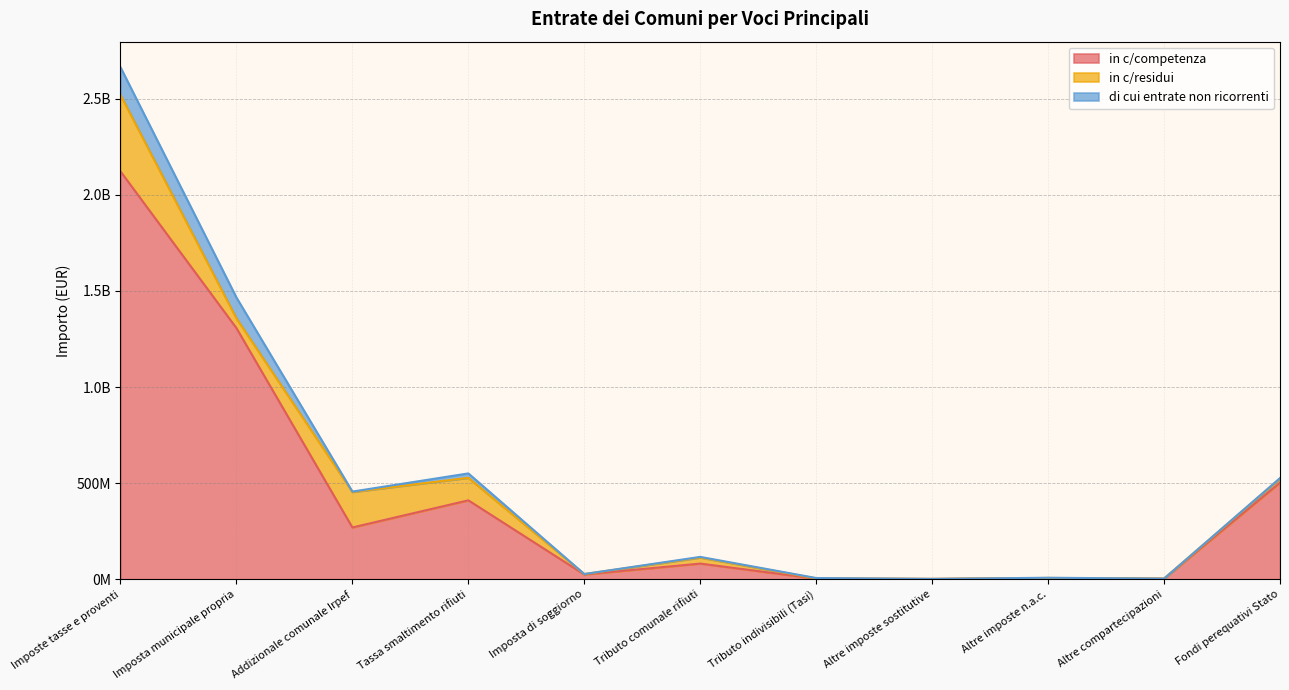

Which series ends up on top after the final intersection of di cui entrate non ricorrenti and in c/residui?

in c/residui